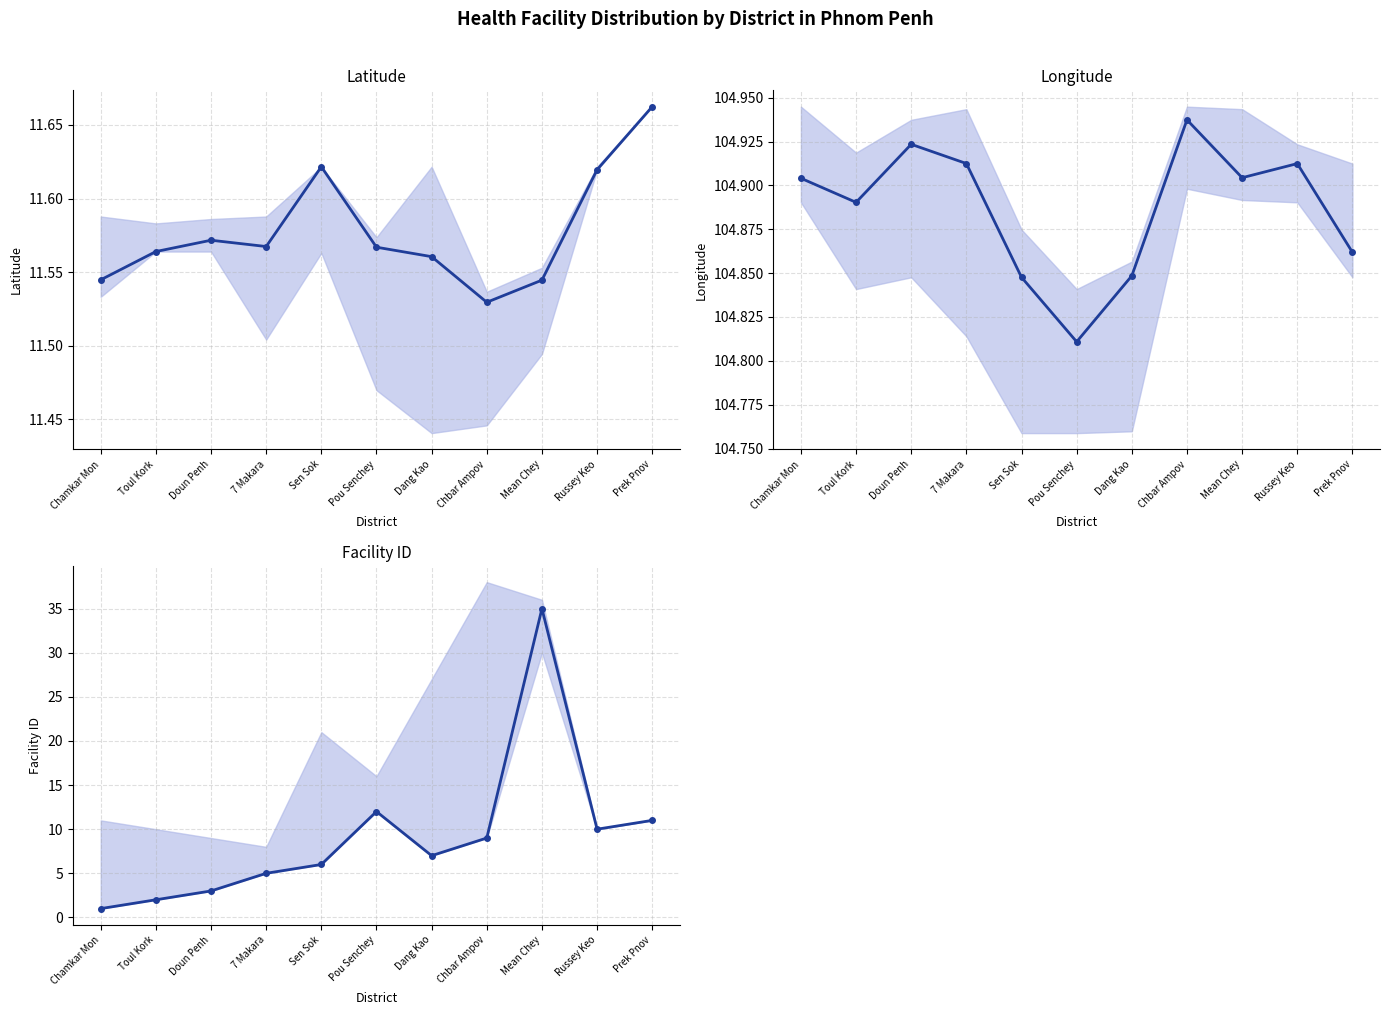

True or false: Facility ID (mean) has more than 1 interior local peaks.

True